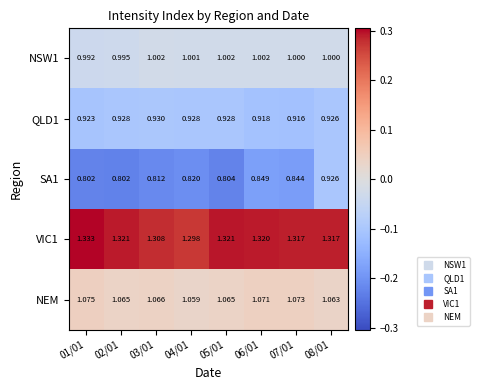

Is the value of NSW1 at 04/01 greater than the value of QLD1 at 07/01?

Yes